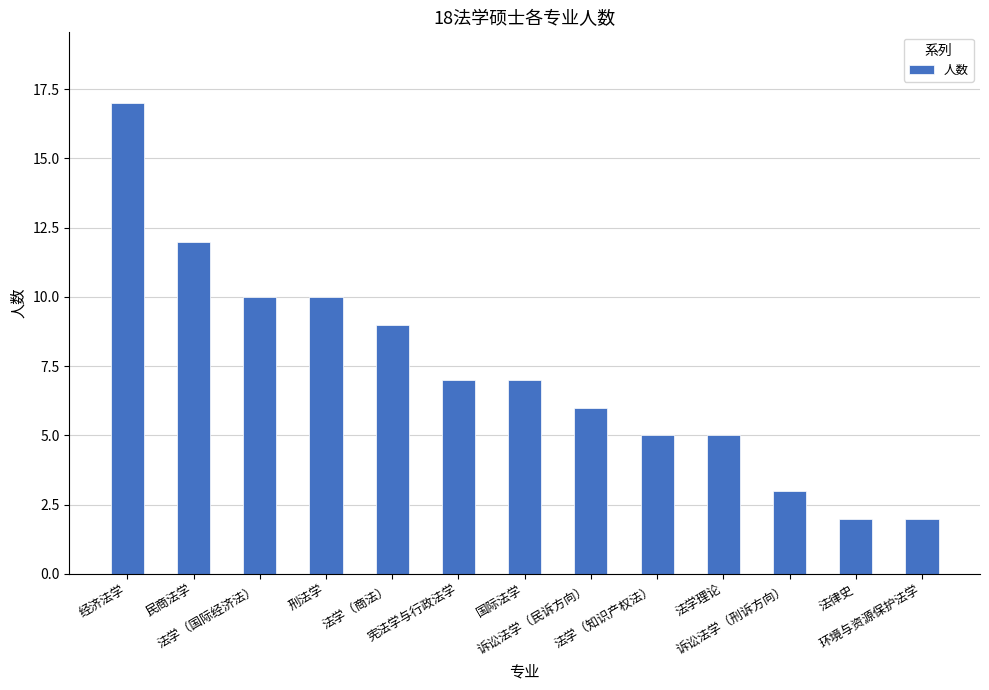

What is the greatest value displayed?

17